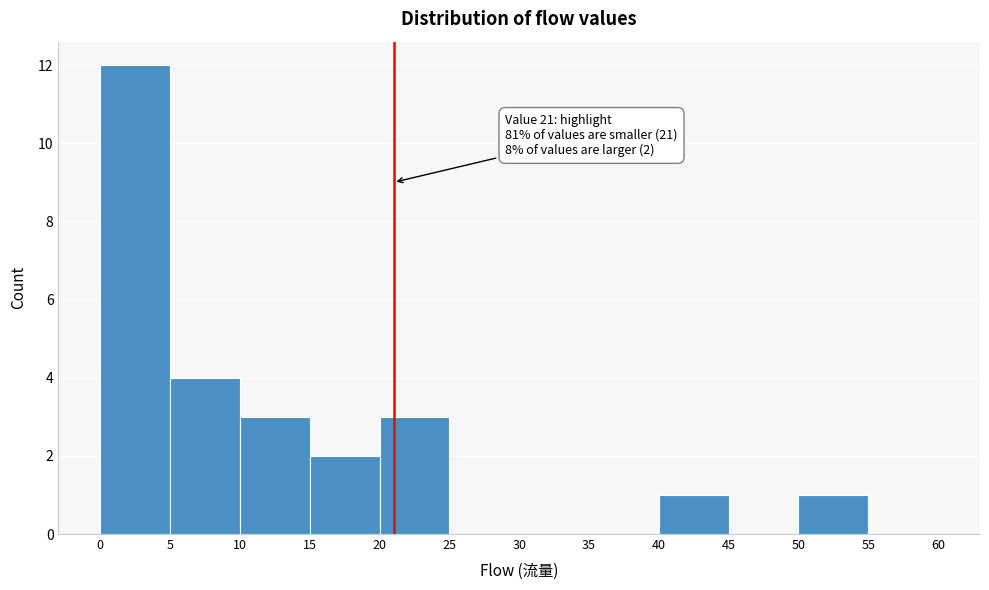

Over which range of the x-axis is the bar tallest?

0 to 5